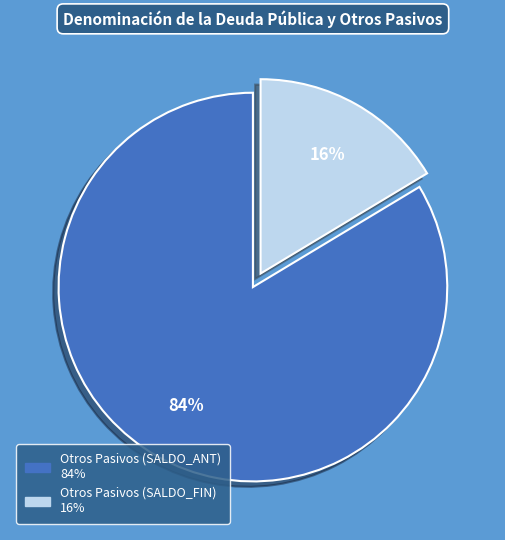

To the nearest percent, what is the average slice percentage?

50%